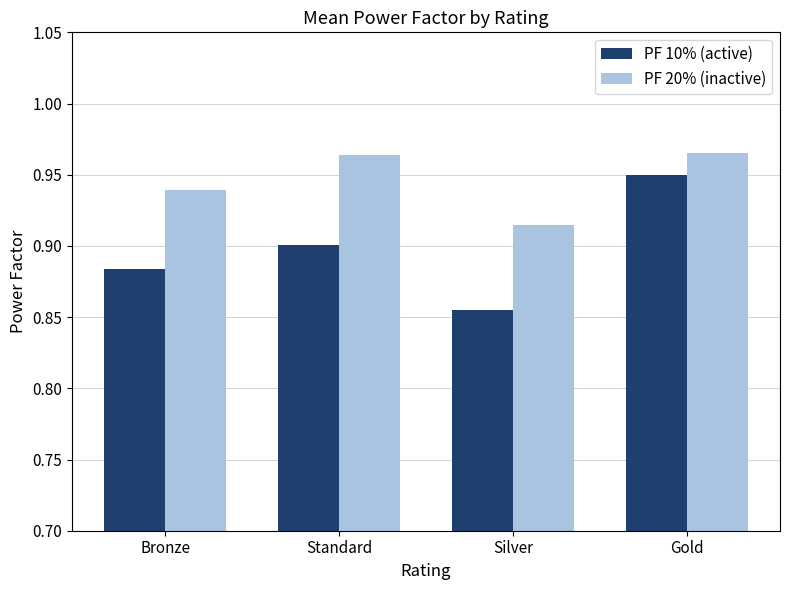

The value of PF 10% (active) at Bronze is 0.9. True or false?

True